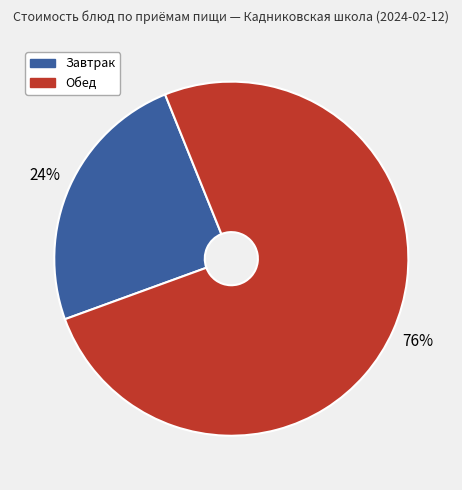

Approximately how many times larger is the value at Завтрак compared to Обед?

0.3